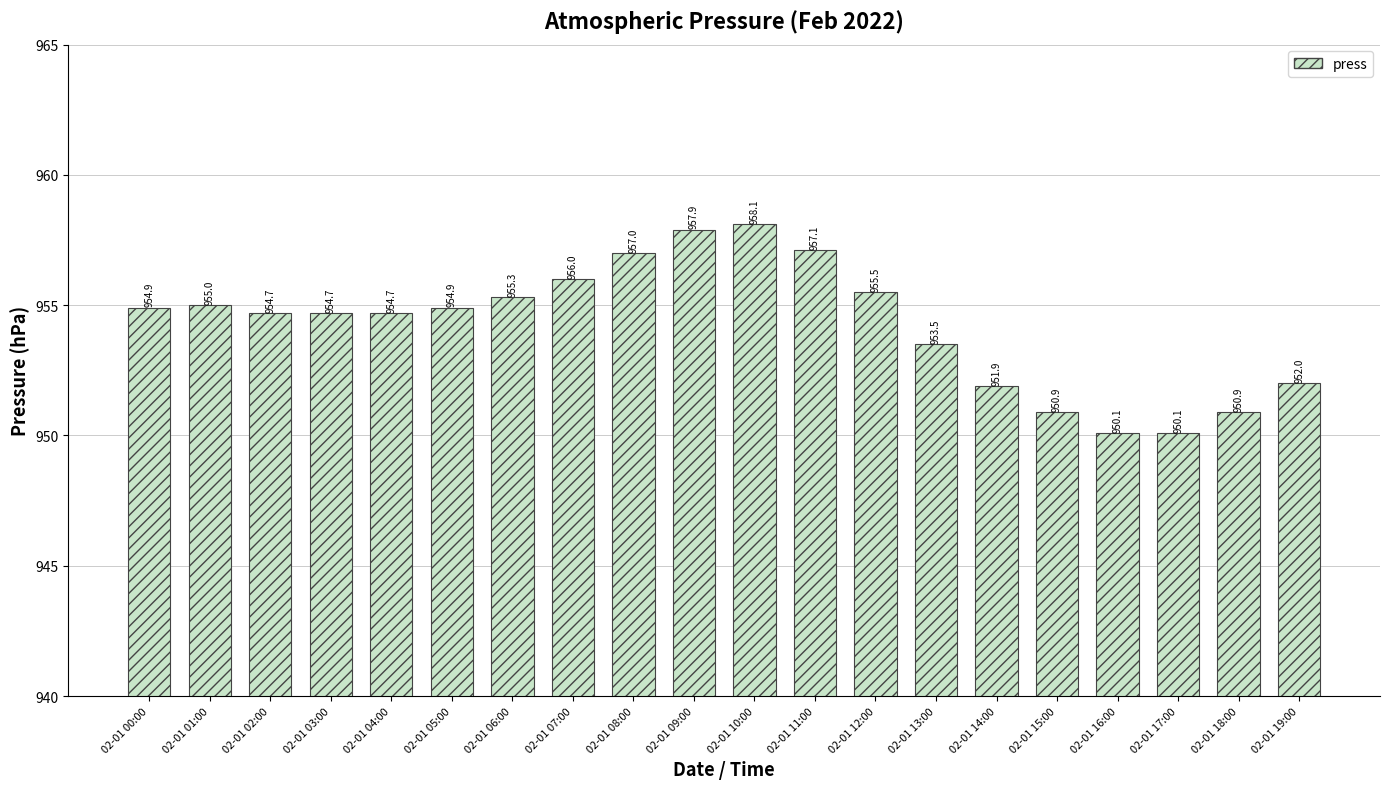

True or false: the data shows 1301.6 at 02-01 06:00.

False